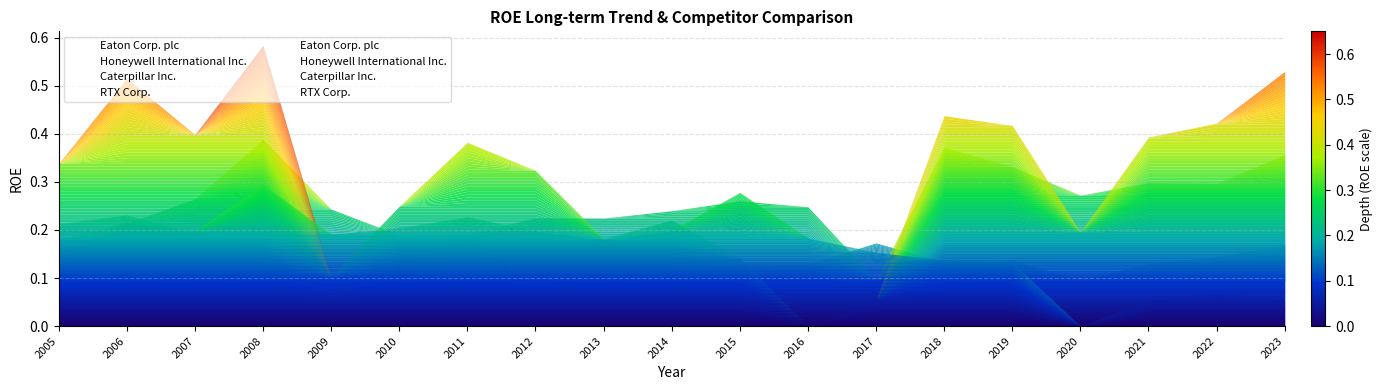

Which series has the widest spread of values?

Caterpillar Inc.